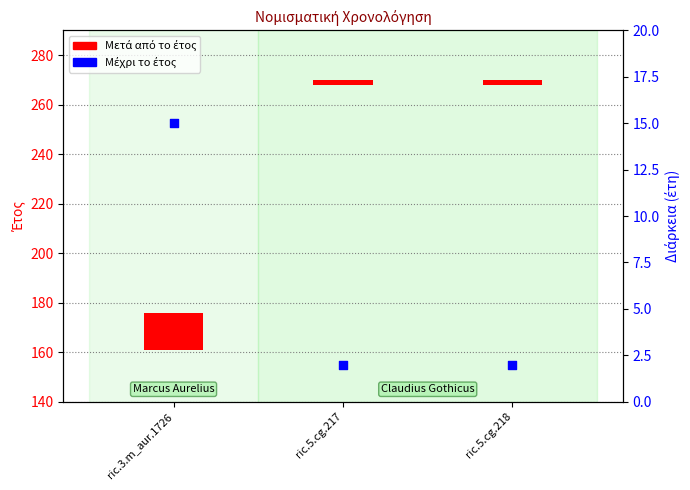

At which category is the sum across all series the highest?

ric.3.m_aur.1726